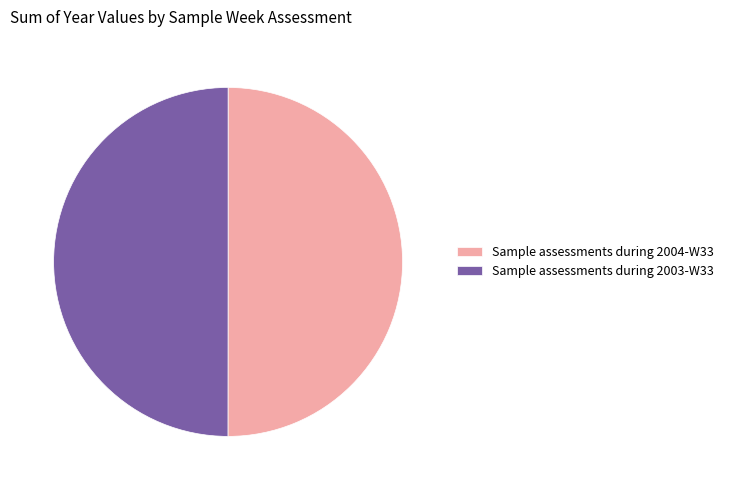

Do Sample assessments during 2003-W33 and Sample assessments during 2004-W33 together represent more than half of the pie?

Yes